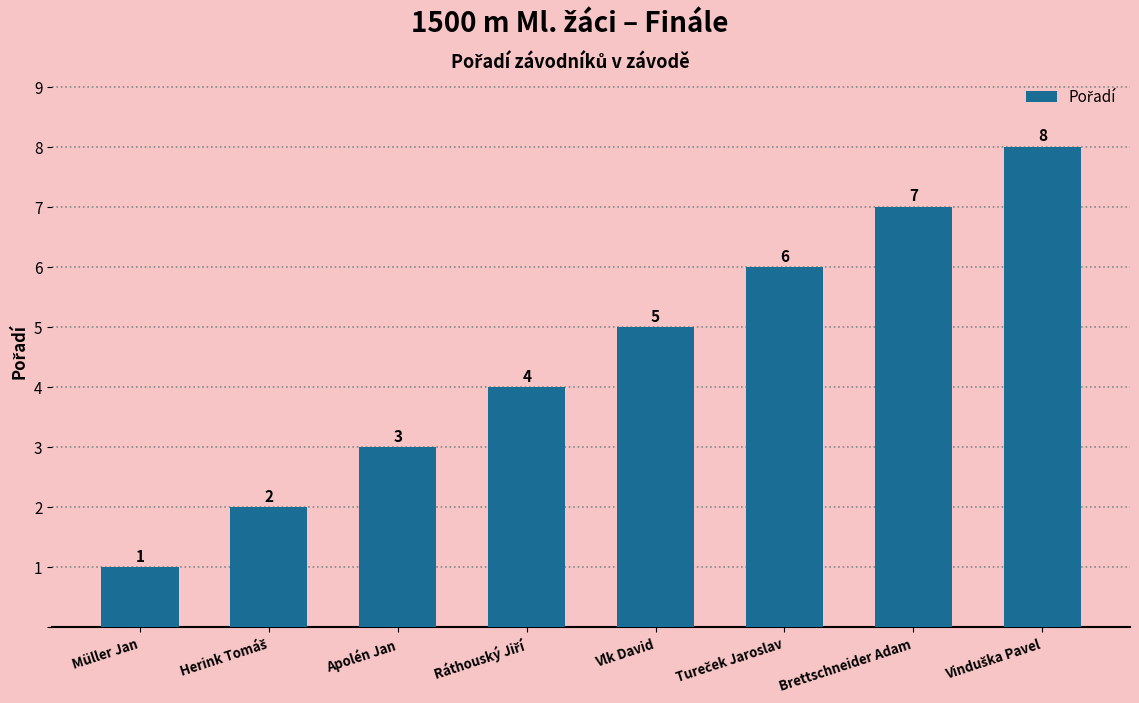

What is the label of the 8th bar from the right?

Müller Jan